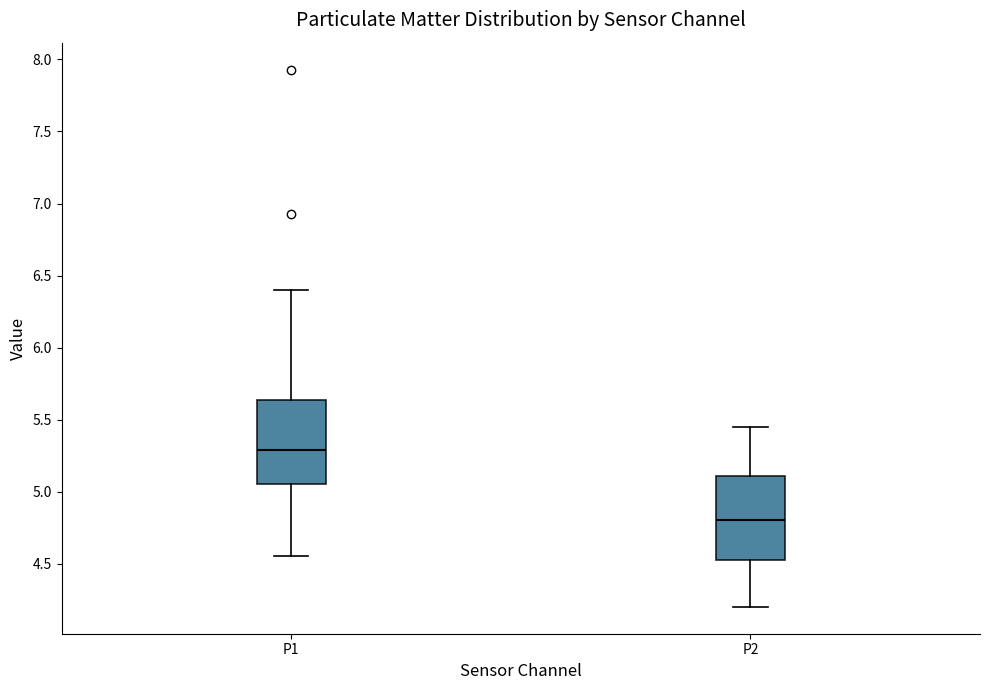

Reading left to right, transcribe this box plot: for each box, give where its median line is, the range the box spans, and where its two whiskers end, as read against the y-axis. The values are not printed on the chart, so give them approximately, as read against the axis.

P1: median 5.30, box 5.05 to 5.65, whiskers 4.55 to 6.40
P2: median 4.80, box 4.55 to 5.10, whiskers 4.20 to 5.45